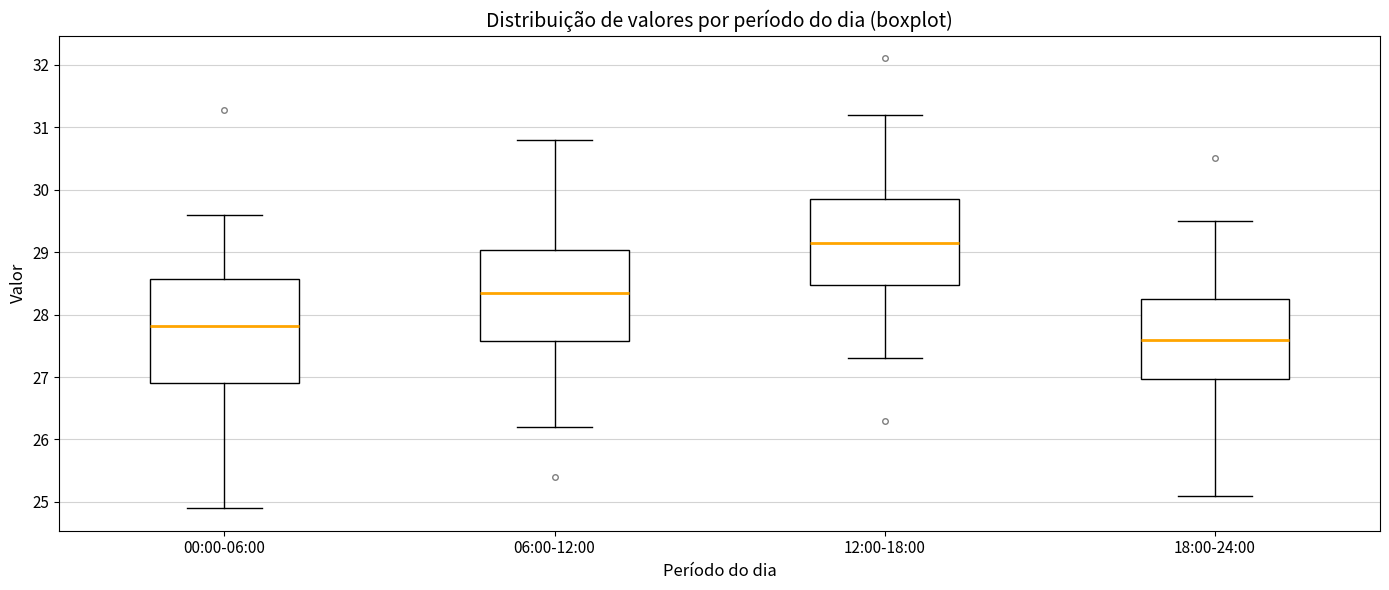

Reading left to right, transcribe this box plot: for each box, give where its median line is, the range the box spans, and where its two whiskers end, as read against the y-axis. The values are not printed on the chart, so give them approximately, as read against the axis.

00:00-06:00: median 27.8, box 26.9 to 28.6, whiskers 24.9 to 29.6
06:00-12:00: median 28.4, box 27.6 to 29.0, whiskers 26.2 to 30.8
12:00-18:00: median 29.2, box 28.5 to 29.9, whiskers 27.3 to 31.2
18:00-24:00: median 27.6, box 27.0 to 28.3, whiskers 25.1 to 29.5